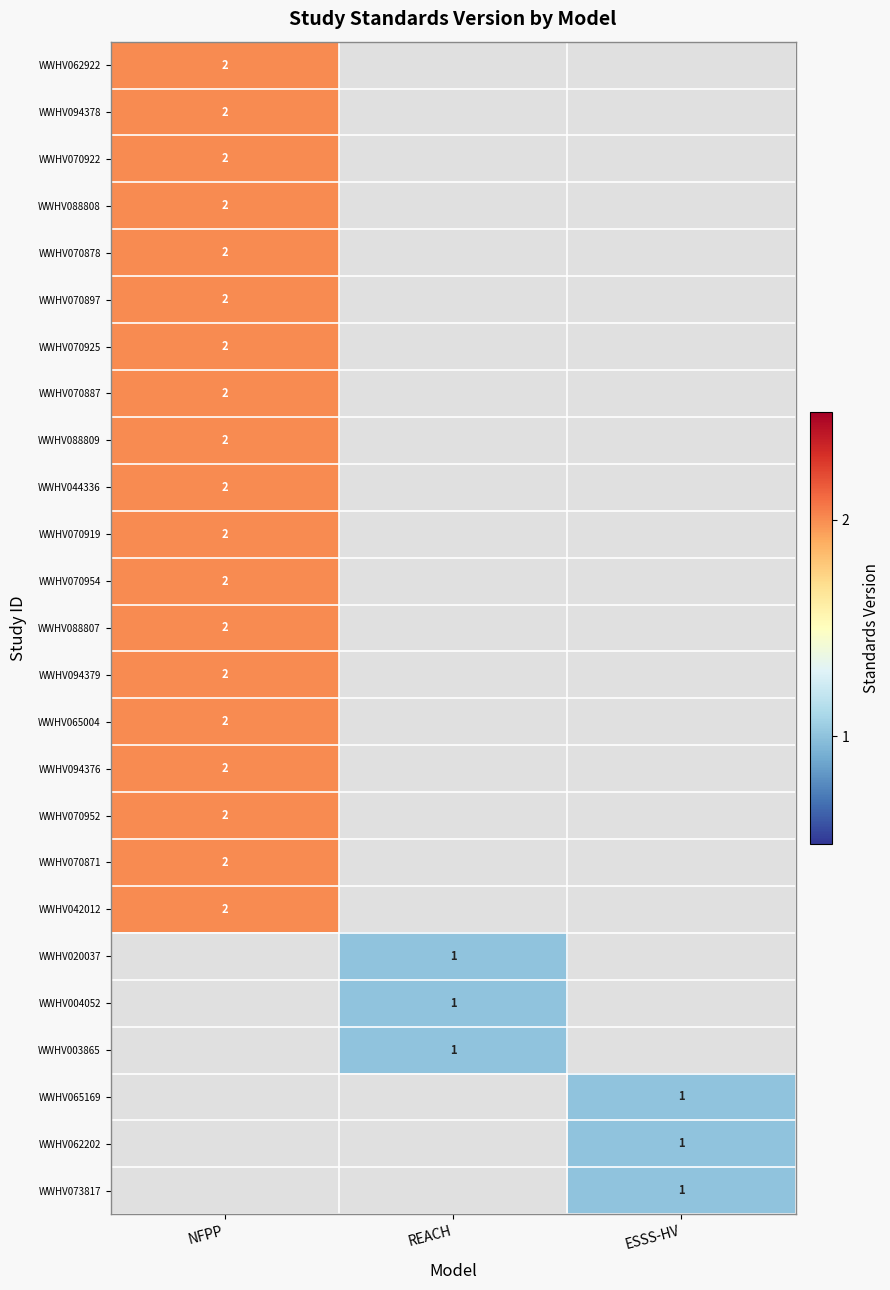

The value of WWHV070878 at NFPP is 2. True or false?

True